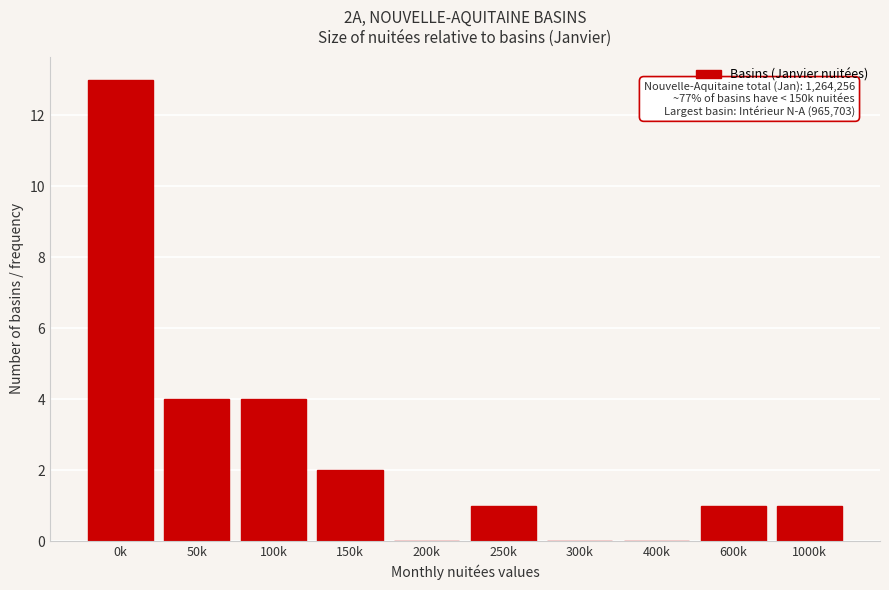

Reading right to left, transcribe all the data shown in this chart.

1000k=1	600k=1	400k=0	300k=0	250k=1	200k=0	150k=2	100k=4	50k=4	0k=13